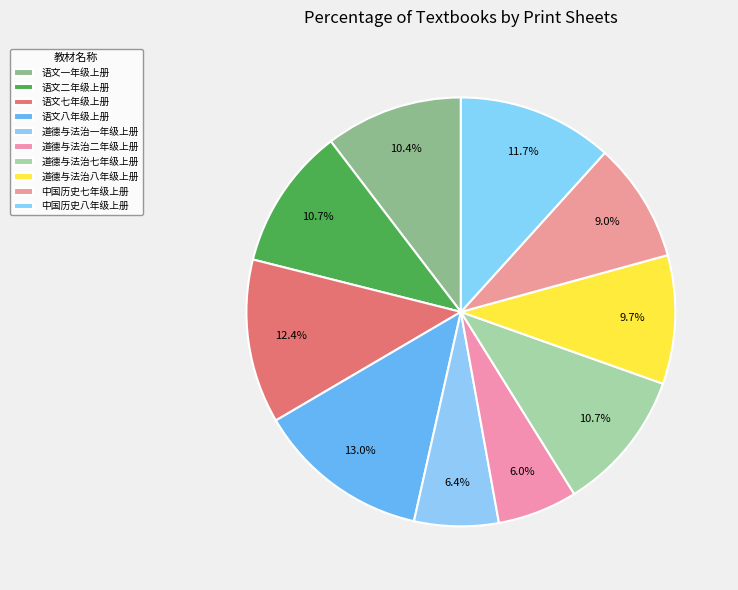

How many slices are in this pie chart?

10